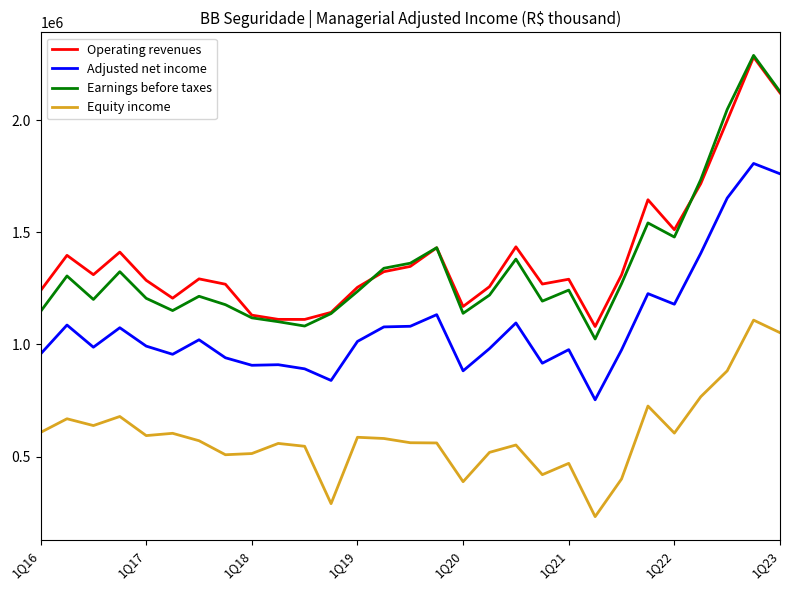

What is the minimum value shown in the chart?

233111